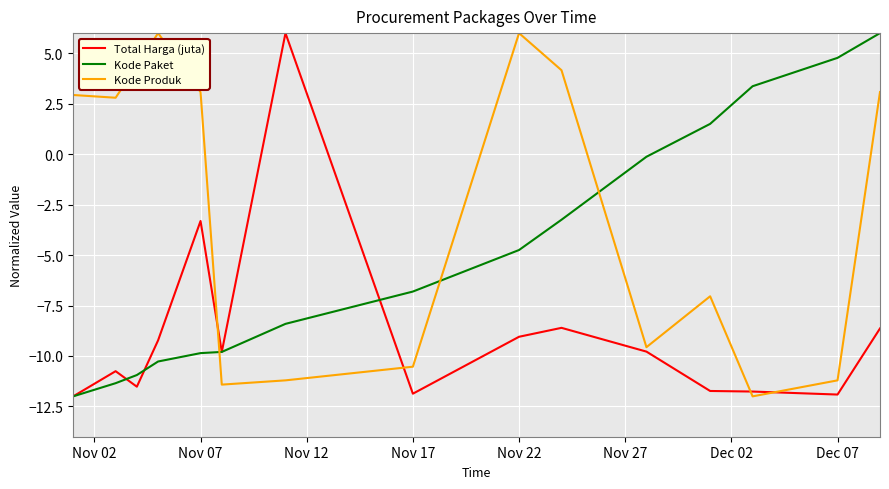

Which series ends up on top after the final intersection of Kode Paket and Kode Produk?

Kode Paket